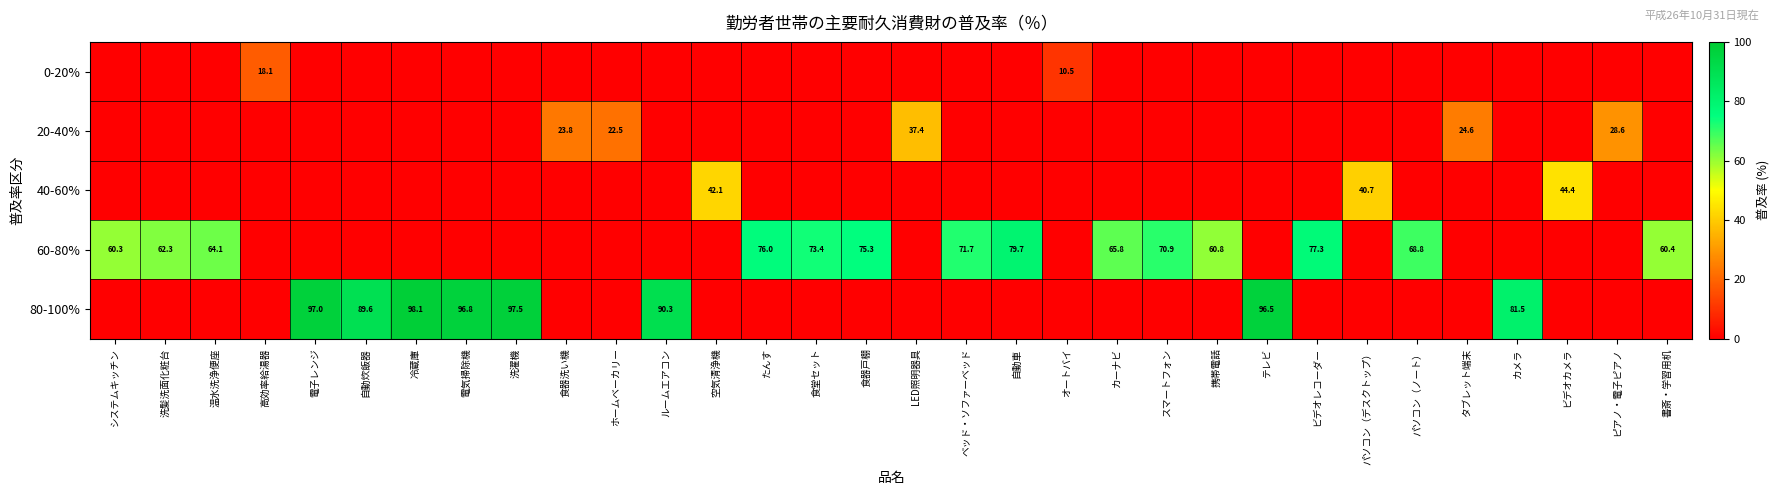

What is the average value of the 60-80% series?

30.2